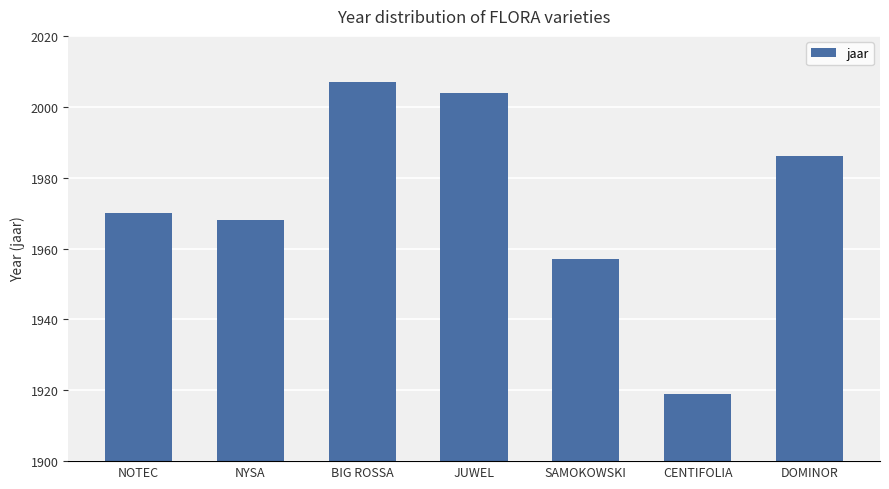

List the labels in order of value, smallest first.

CENTIFOLIA, SAMOKOWSKI, NYSA, NOTEC, DOMINOR, JUWEL, BIG ROSSA